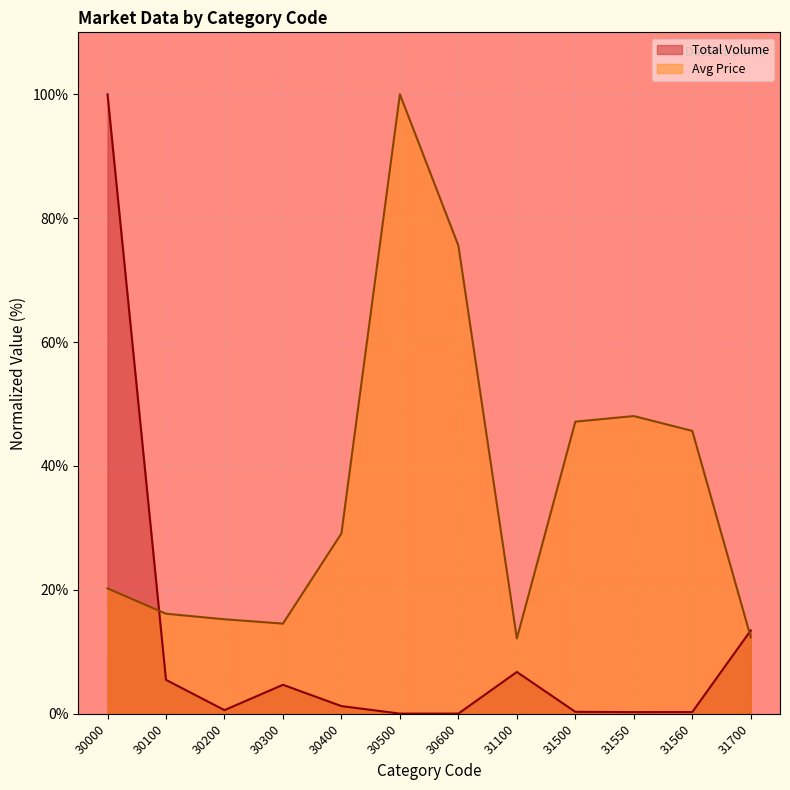

Count the number of categories in the chart.

12